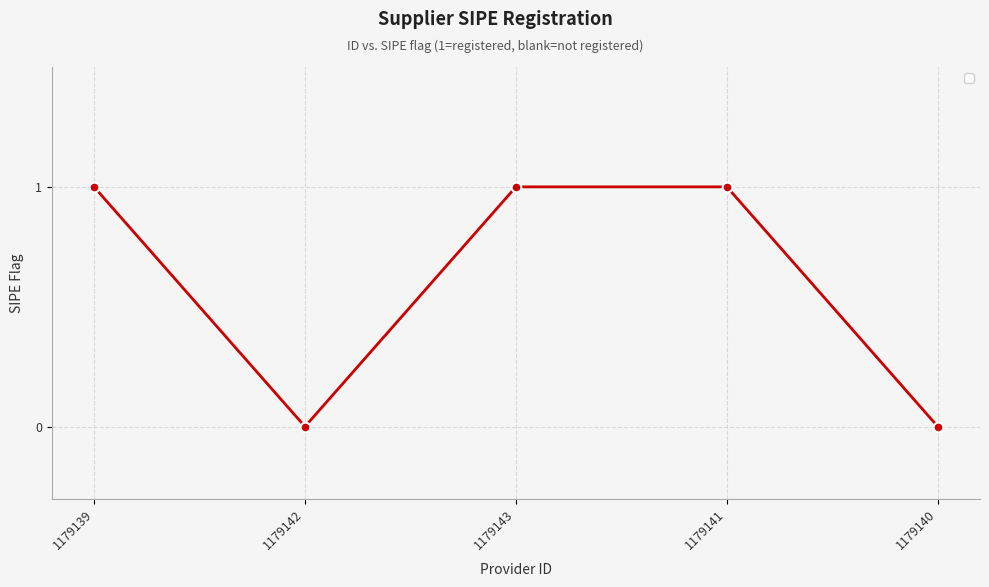

What is the label of the 4th point from the right?

1179142